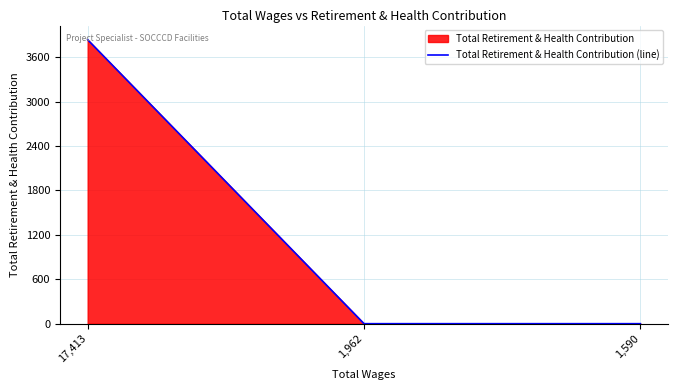

Is it true that the value at 1,590 is 0?

True